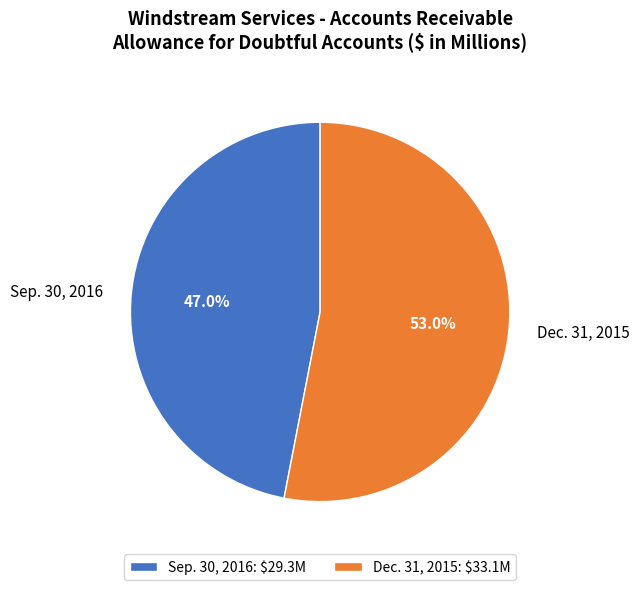

To the nearest percent, what is the difference between the Dec. 31, 2015 and Sep. 30, 2016 slice percentages?

6%